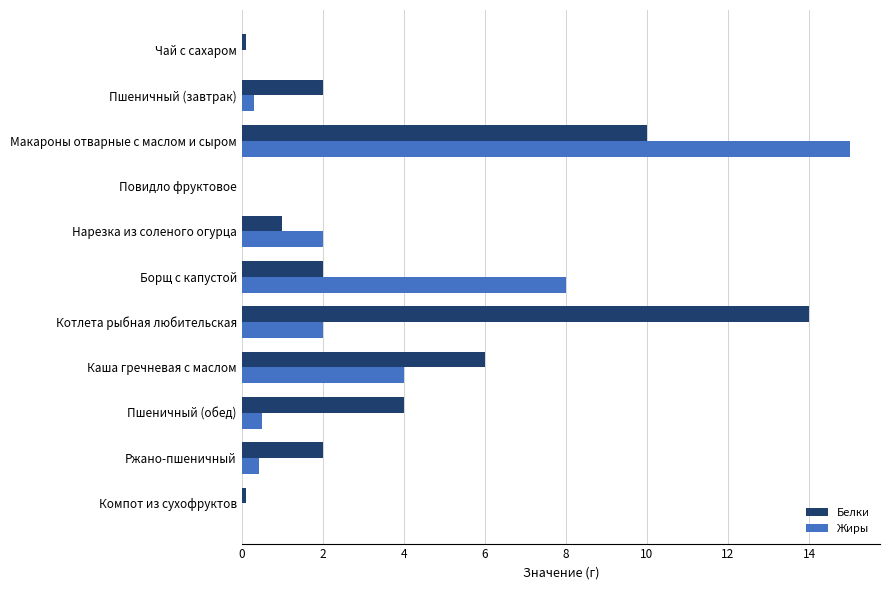

At which category is the sum across all series the highest?

Макароны отварные с маслом и сыром